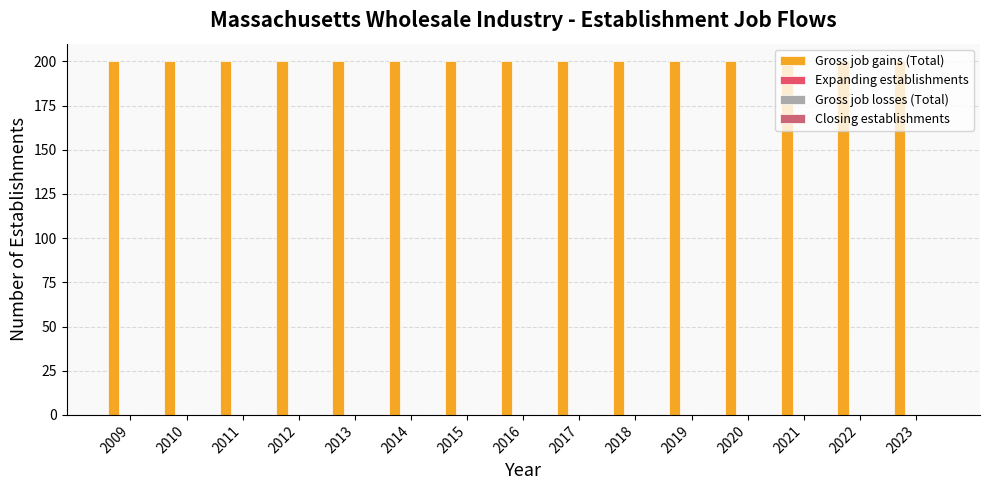

Which series has the largest total across all categories?

Gross job gains (Total)